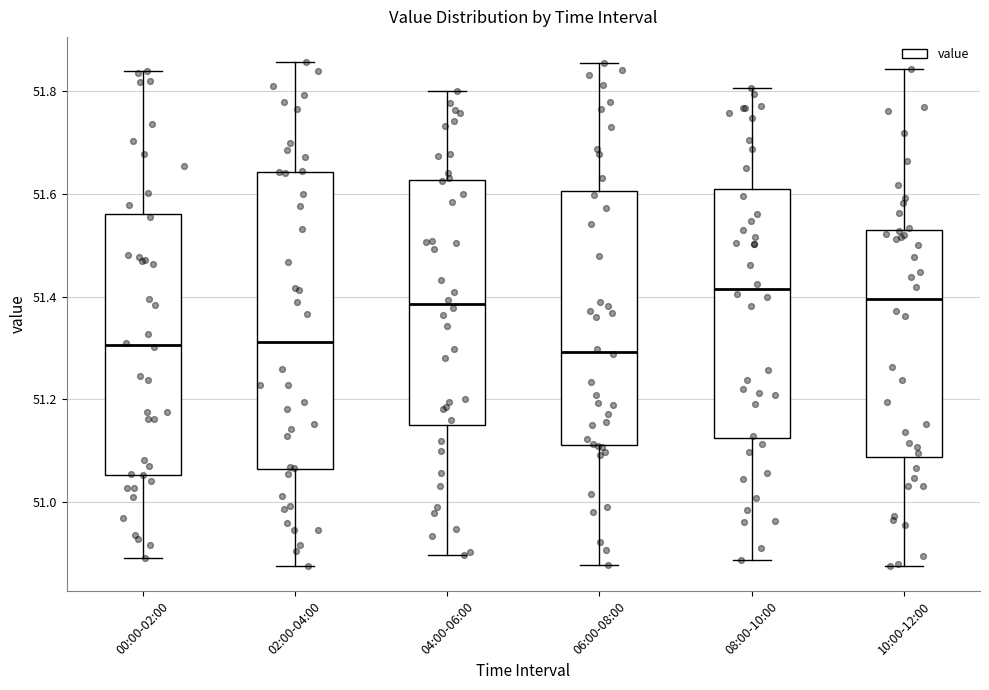

Which box is the tallest, from its lower edge to its upper edge?

02:00-04:00